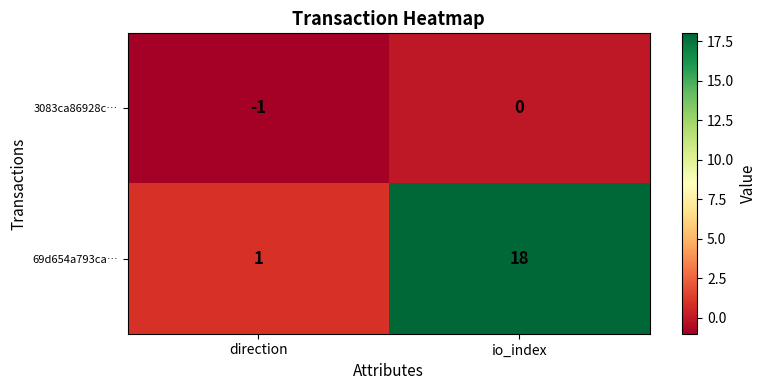

Which series has the largest total across all categories?

69d654a793ca…